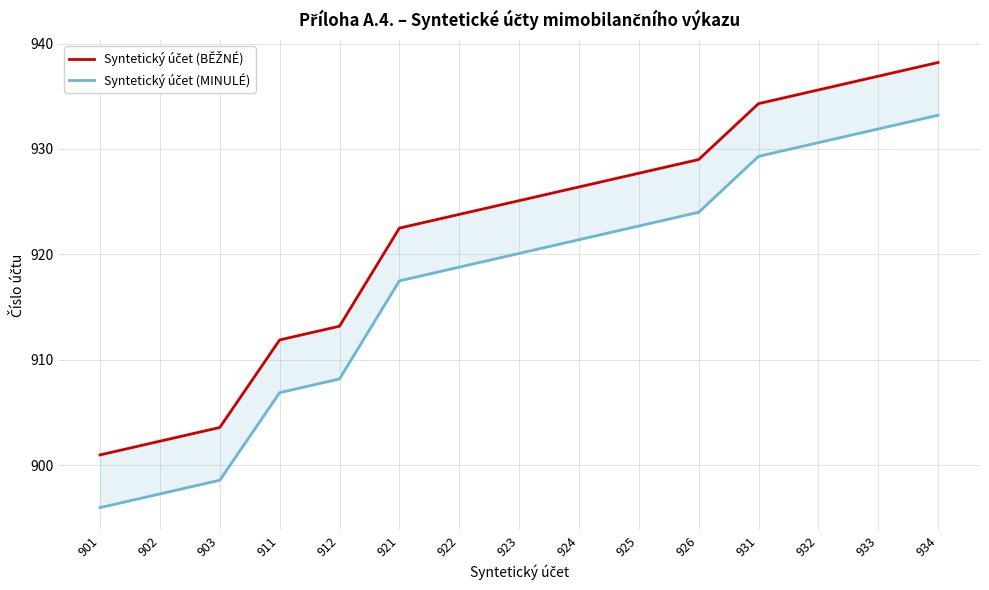

Which series has the largest range (max minus min)?

Syntetický účet (BĚŽNÉ)